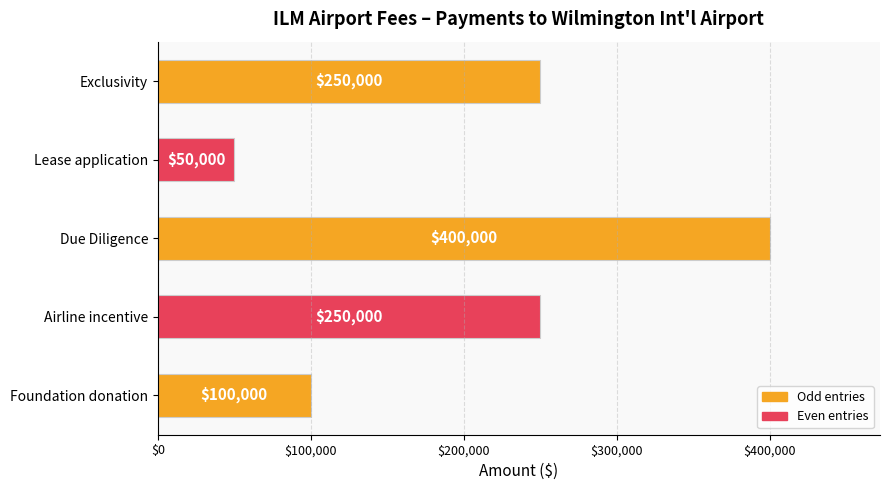

How many data points are less than 250000?

2